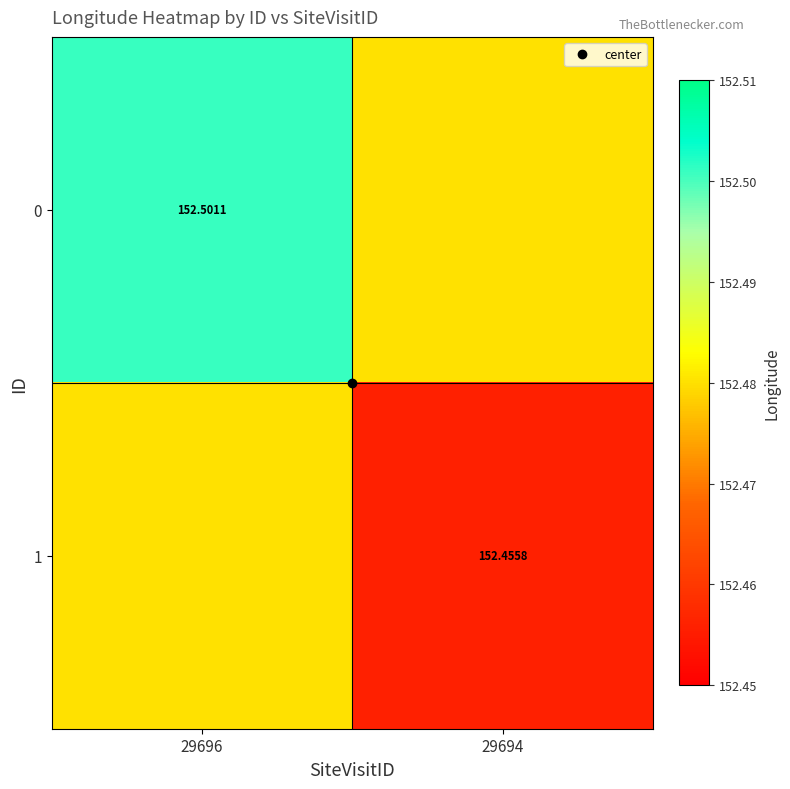

What is the sum of the 0 values at 29696 and 29694?

305.0